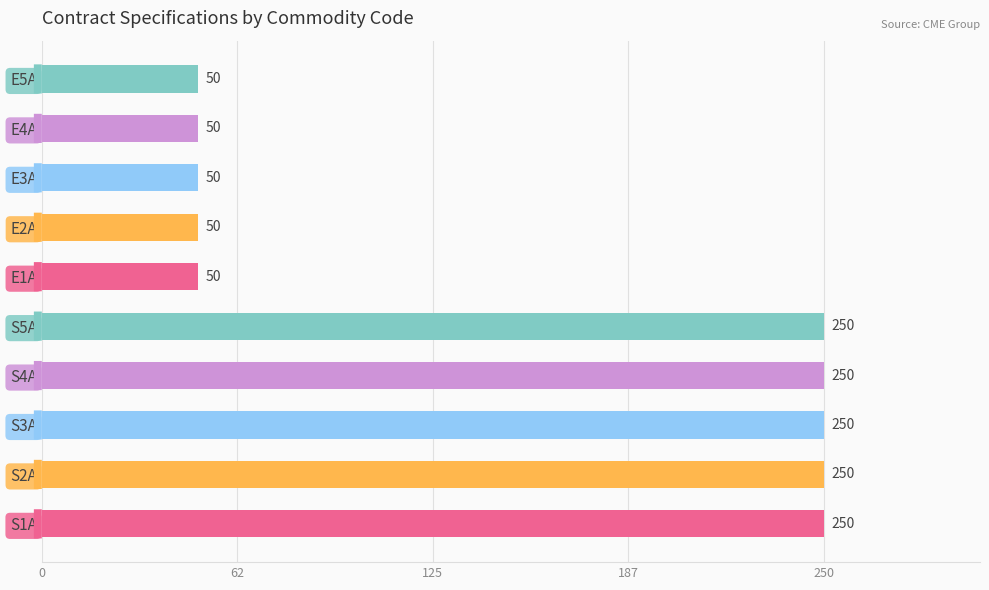

The value at S2A is 340. True or false?

False